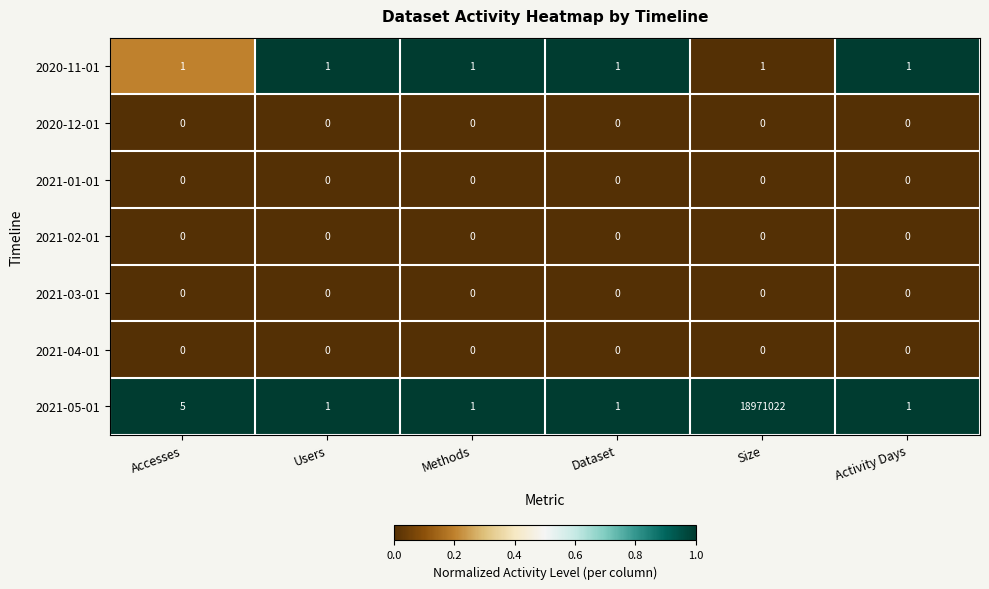

Which series has the largest total across all categories?

2021-05-01